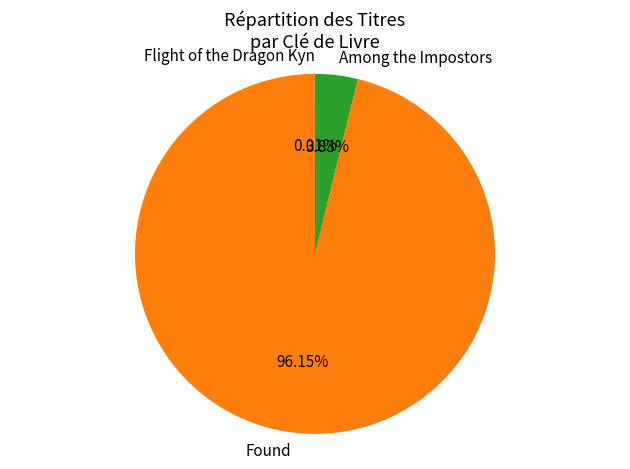

Which slice is the largest?

Found